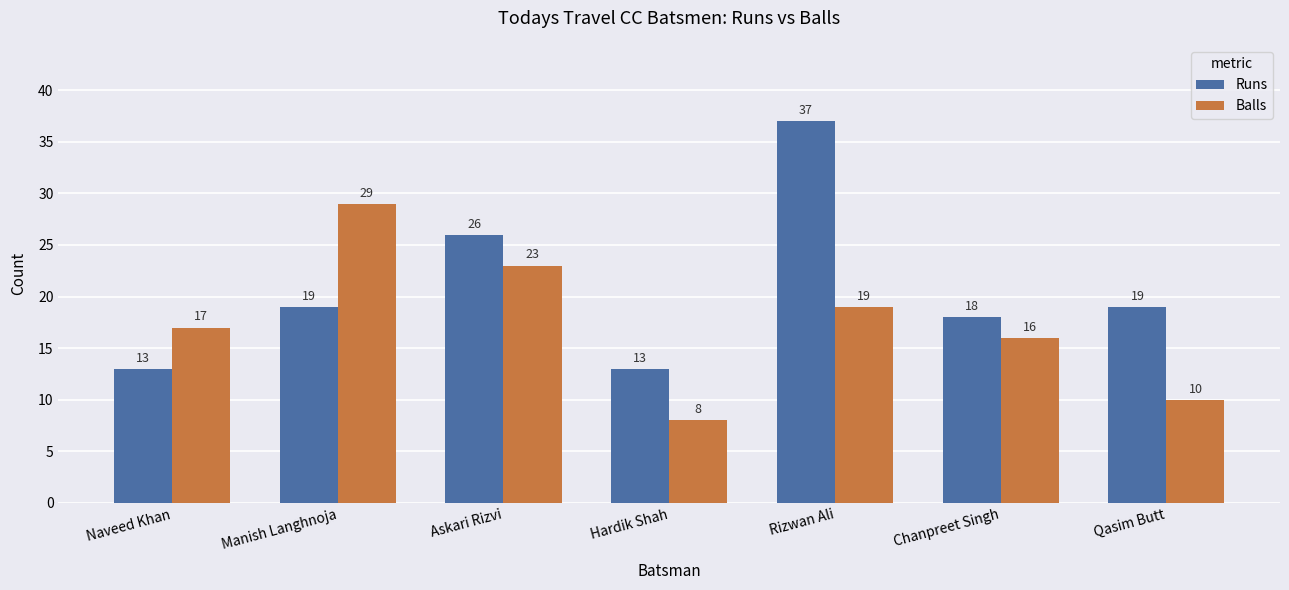

Is it true that Balls equals 17 at Naveed Khan?

True